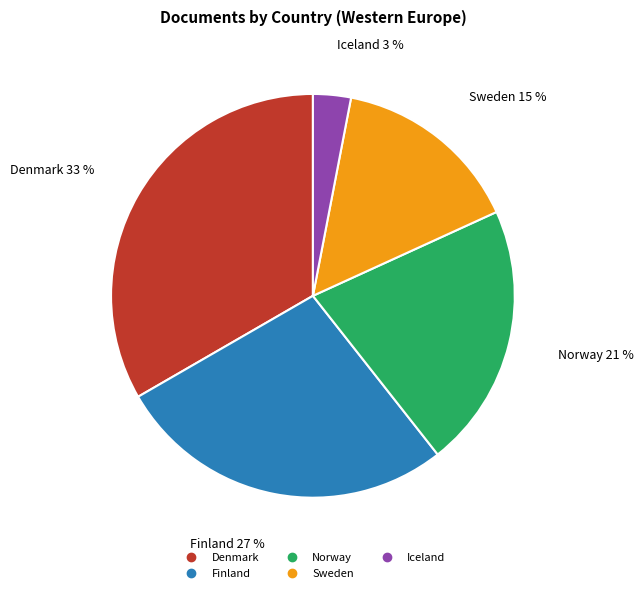

What percentage is the Sweden slice, to the nearest percent?

15%